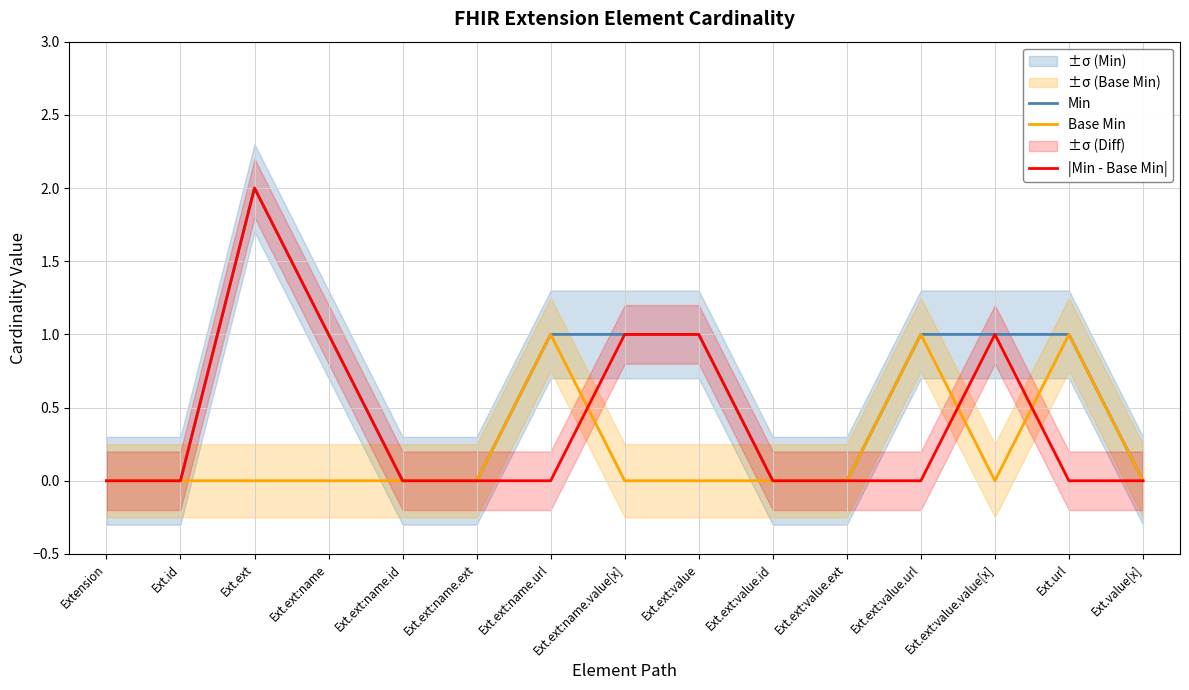

Between Ext.ext:value.value[x] and Ext.ext:value, which is larger?

Ext.ext:value.value[x]